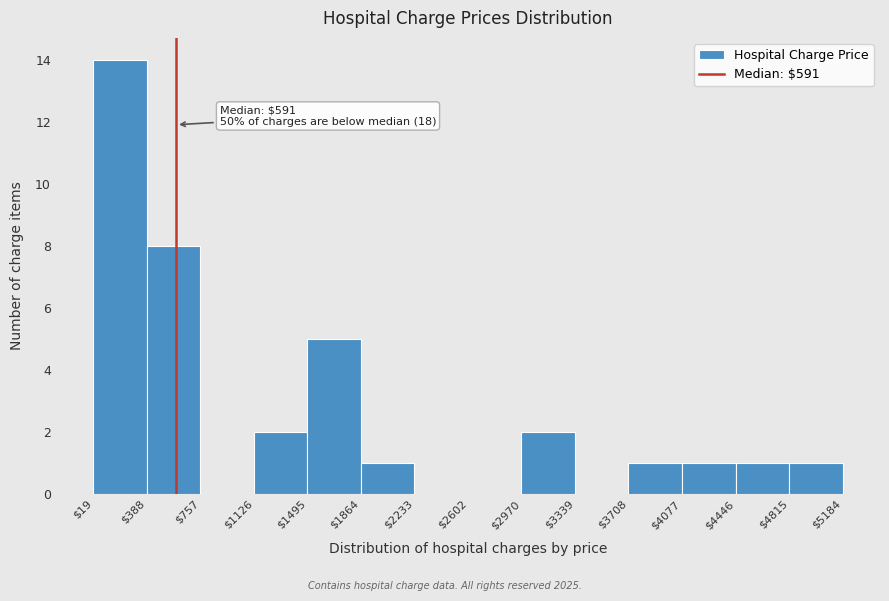

Which range on the x-axis has the tallest bar?

$19 to $388